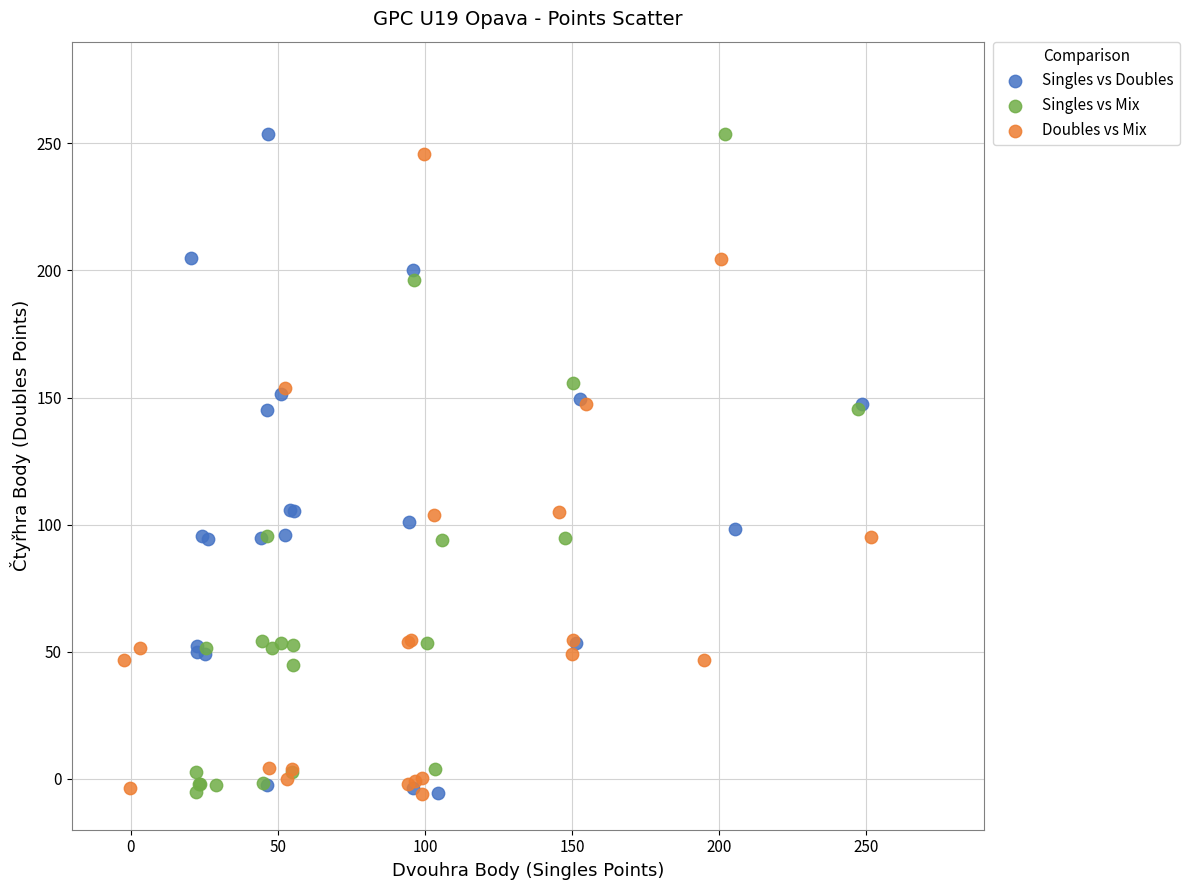

What are all the series names shown in the legend?

Singles vs Doubles, Singles vs Mix, Doubles vs Mix